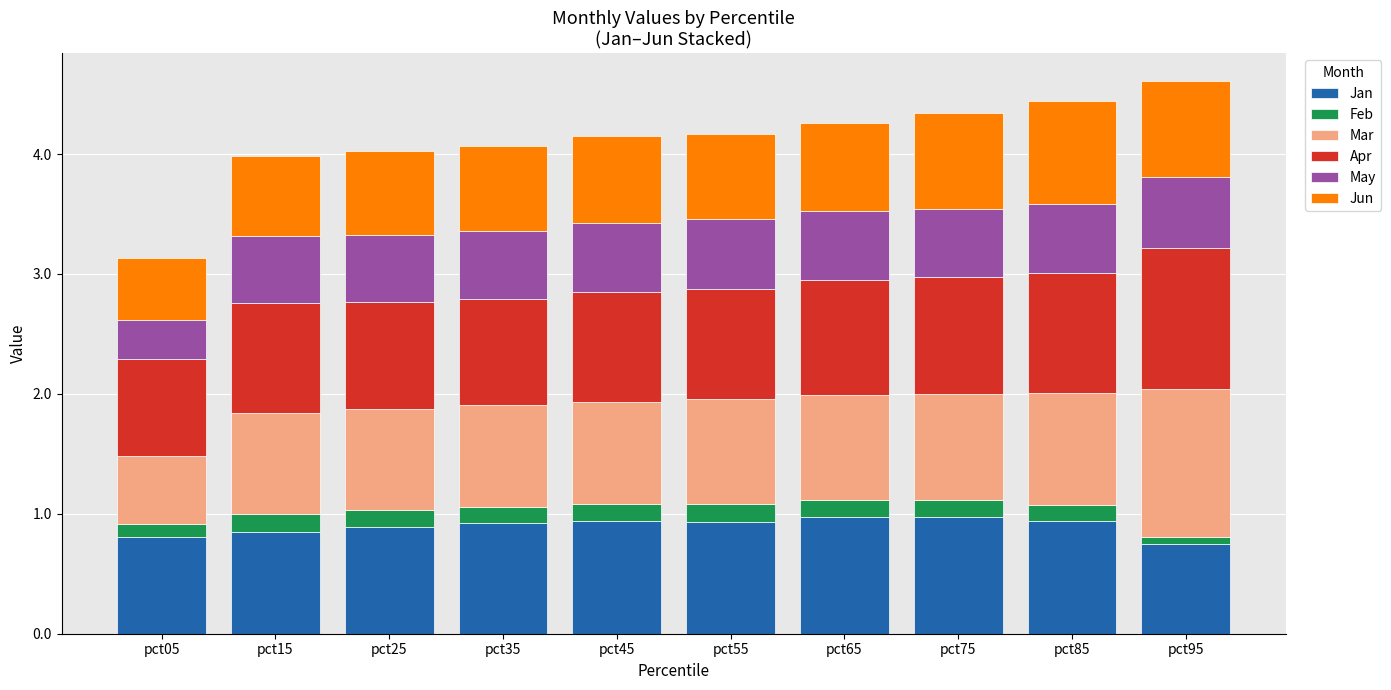

What is the maximum value for Jan?

1.0